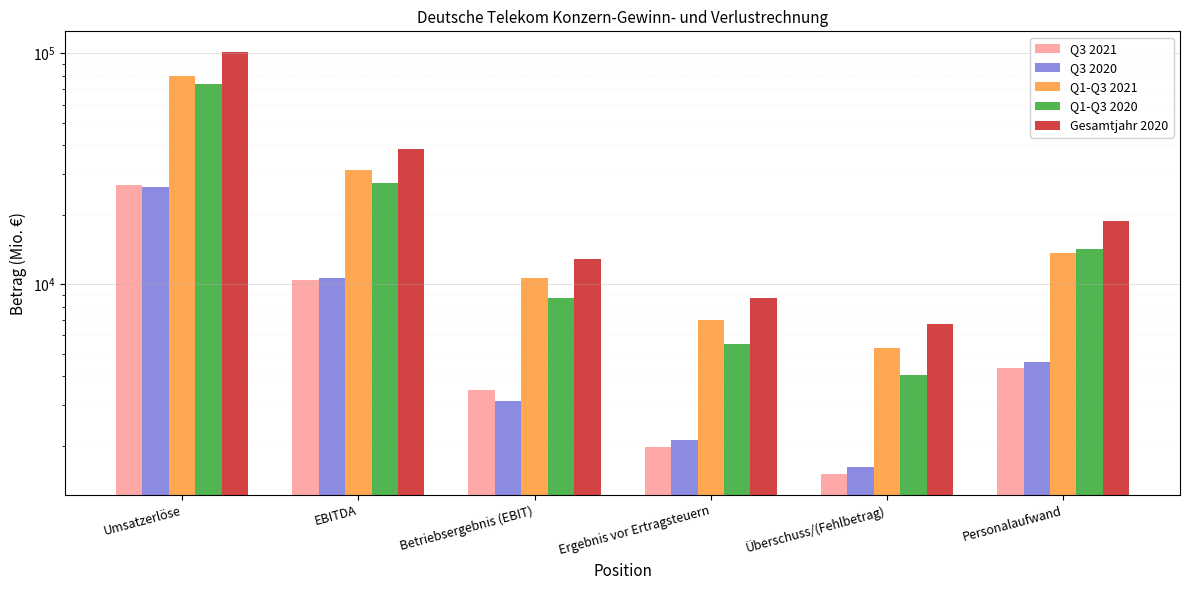

Which series has the largest total across all categories?

Gesamtjahr 2020